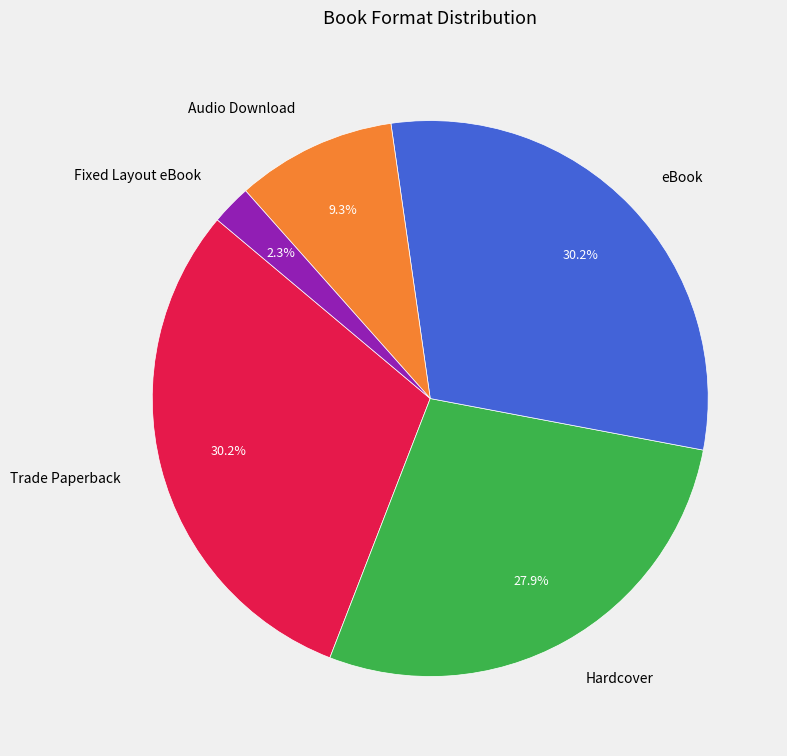

What is the ratio of the value at Fixed Layout eBook to the value at eBook?

0.1